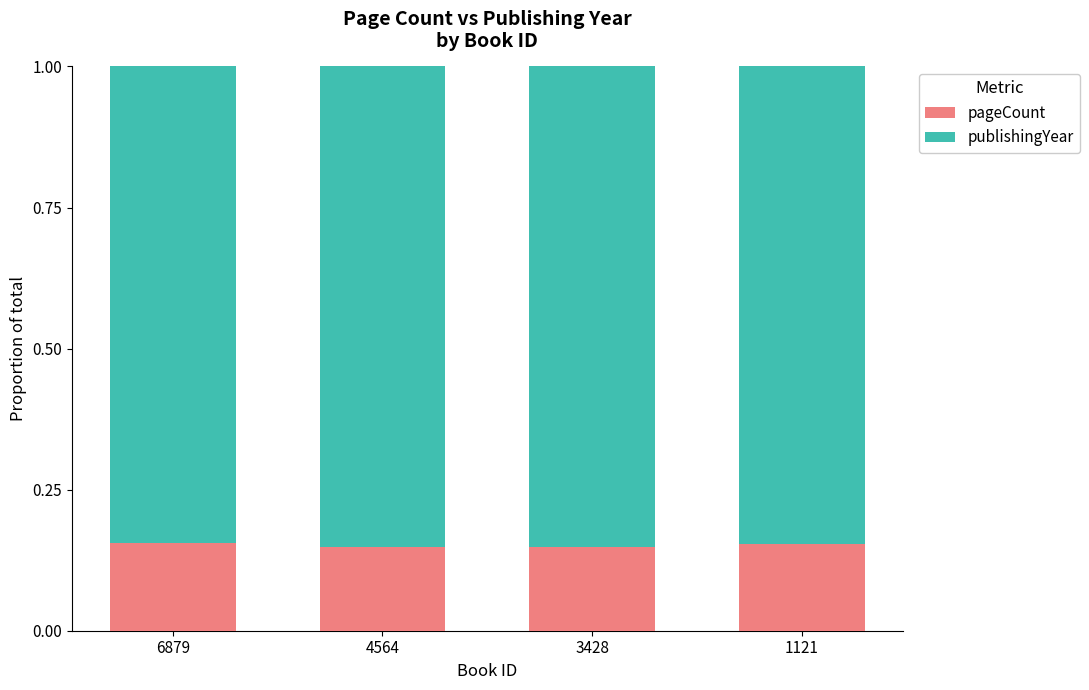

What is the total value across all series at 6879?

1.0